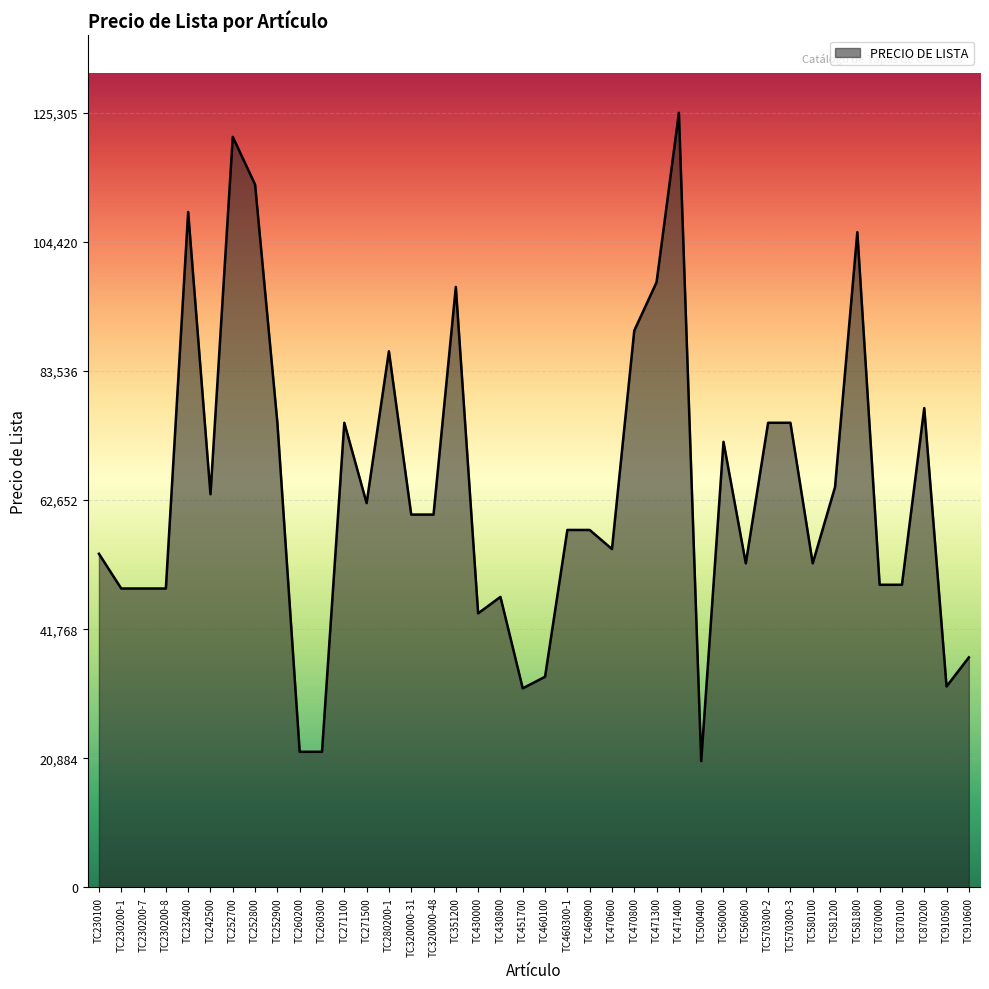

Does the chart display data point markers on the line(s)?

No